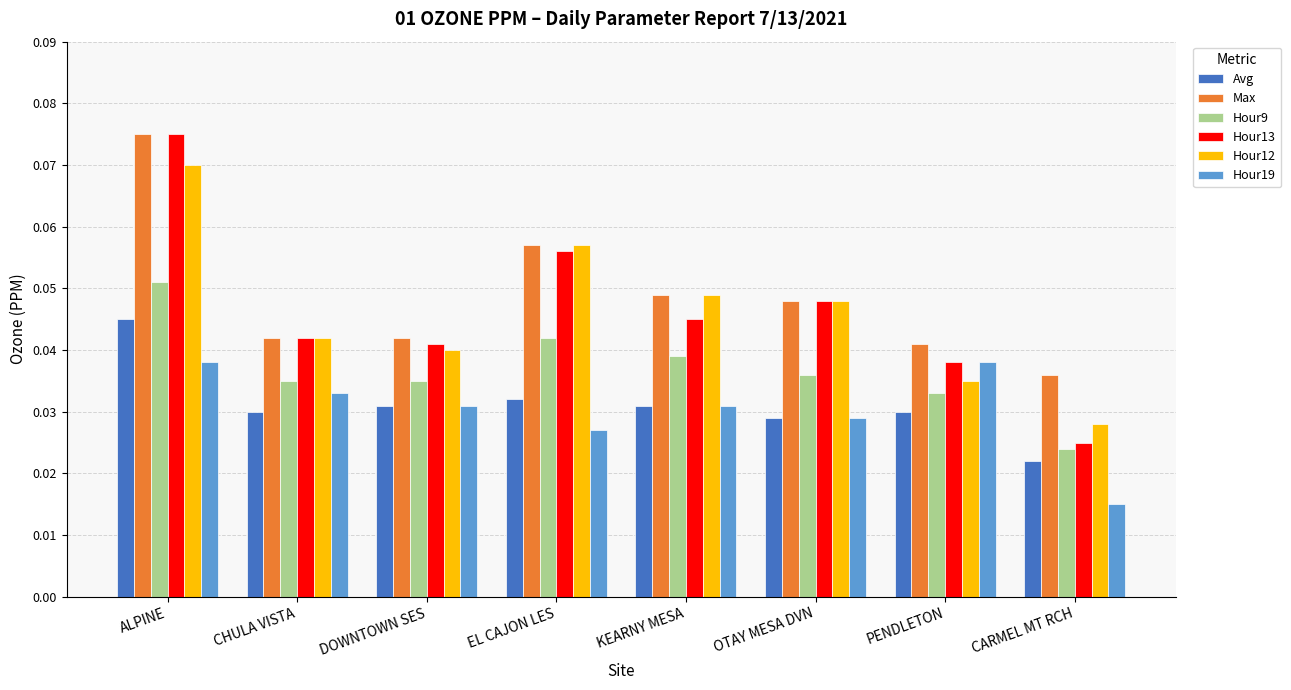

What is the label of the 5th bar from the right?

EL CAJON LES